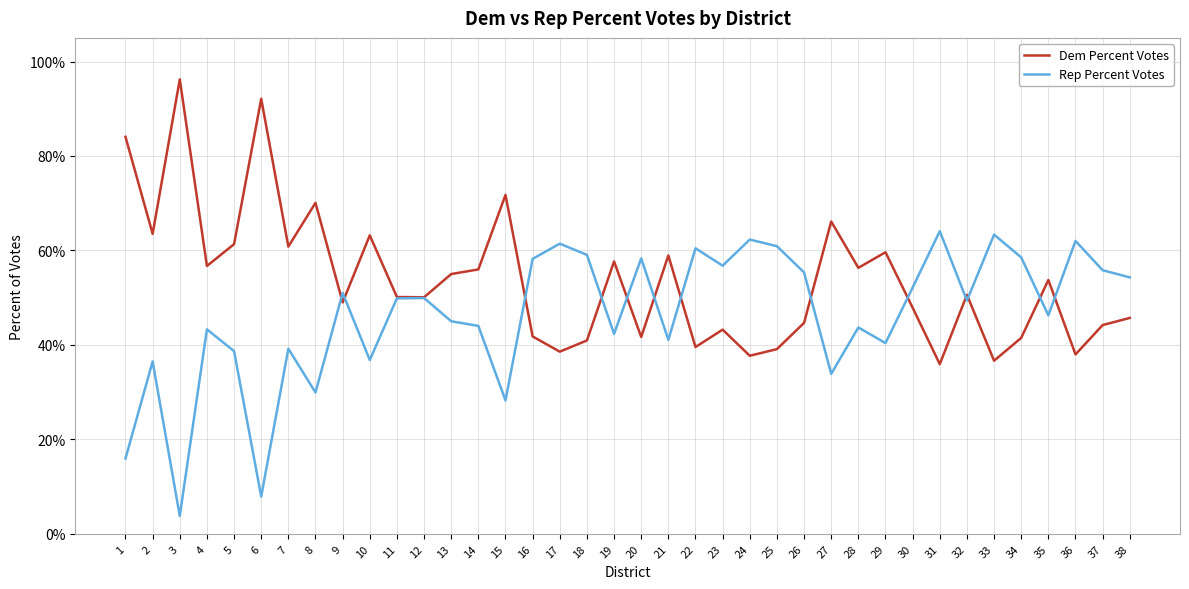

Does the chart display data point markers on the line(s)?

No